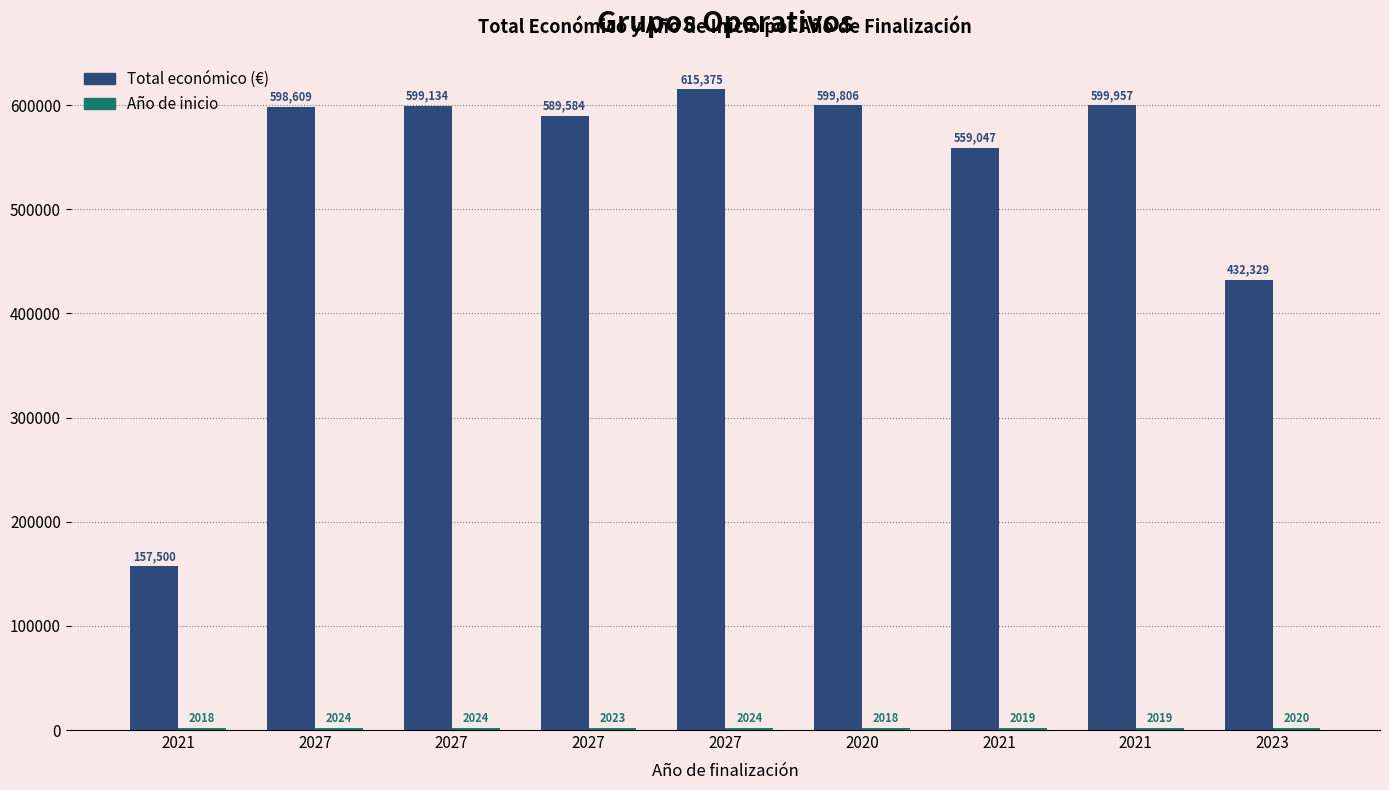

Reading left to right, transcribe all the data shown in this chart.

Total económico: 157500	598609	599134	589584	615375	599806	559047	599957	432329
Año de inicio: 2018	2024	2024	2023	2024	2018	2019	2019	2020